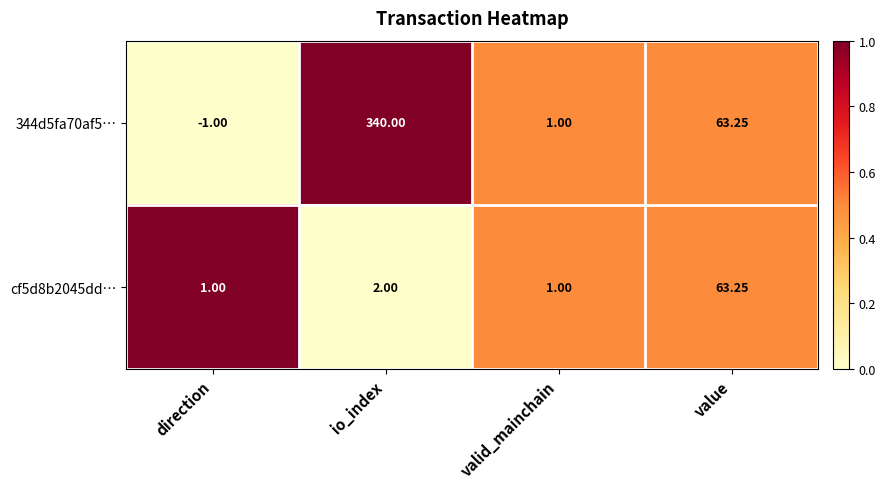

Is the value of cf5d8b2045dd… at valid_mainchain greater than the value of 344d5fa70af5… at value?

No